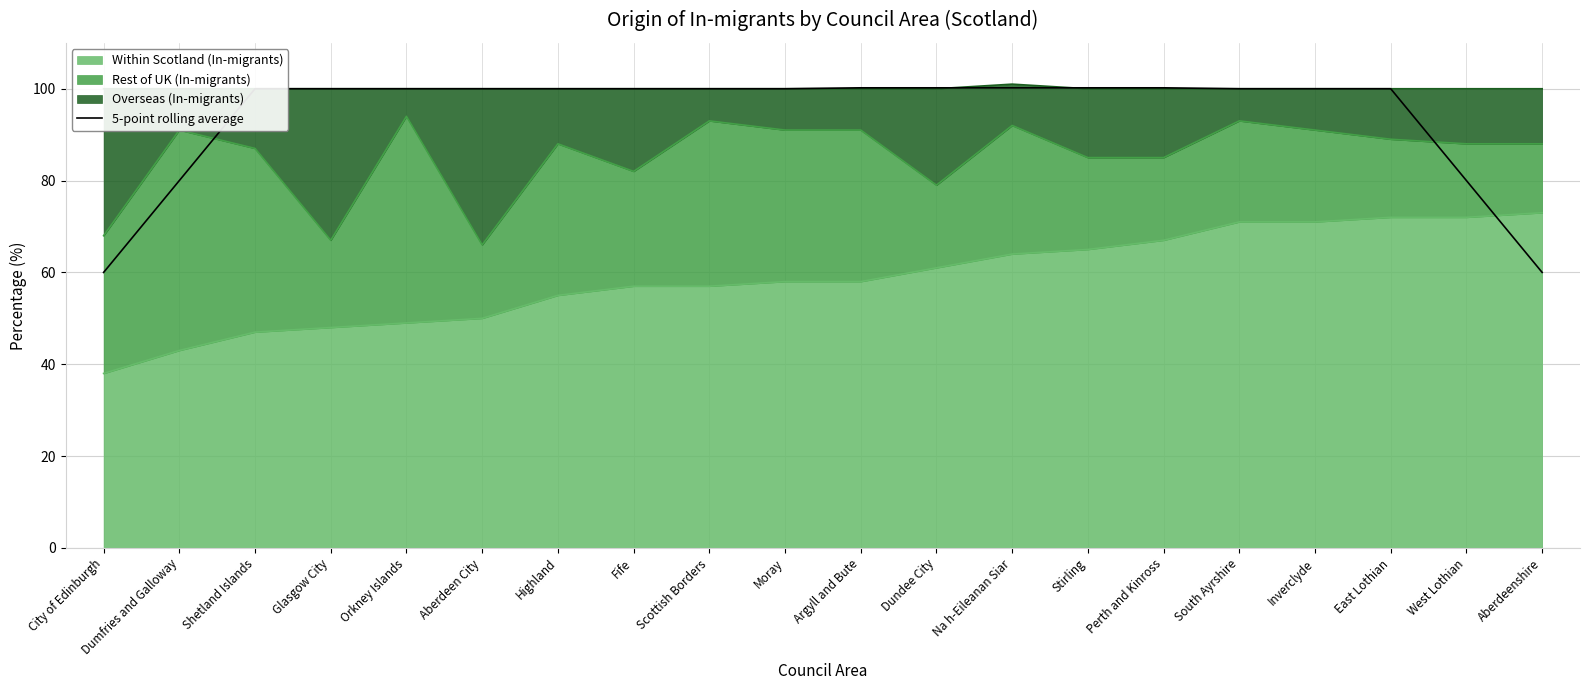

What position from the right is Moray?

11